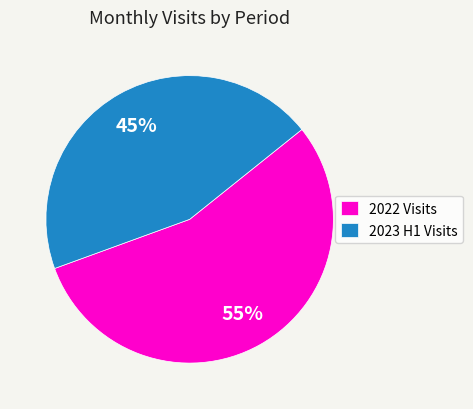

Combined, do 2022 Visits and 2023 H1 Visits account for over 50%?

Yes